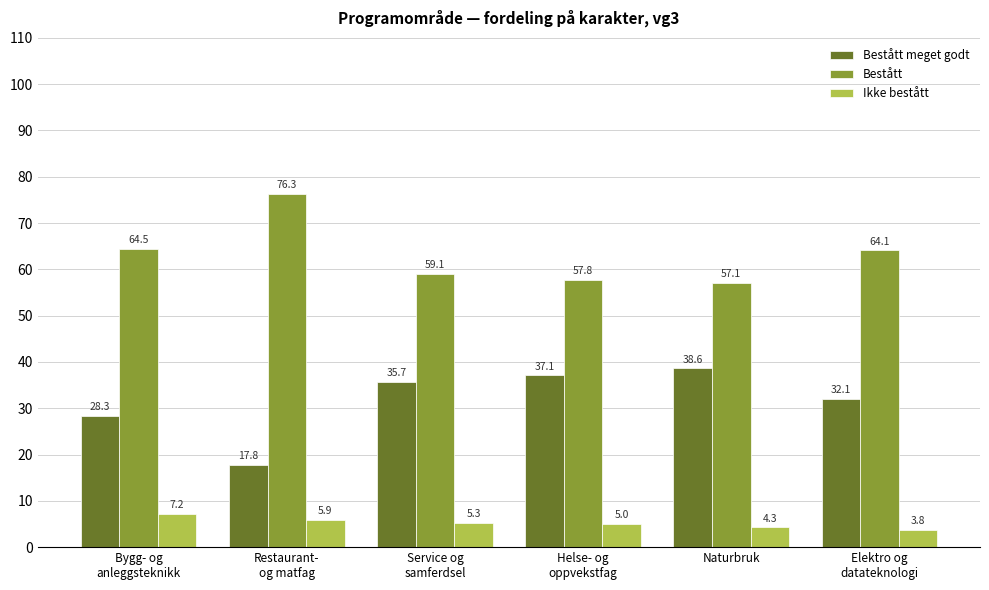

Reading right to left, what are all the values shown in this chart?

Bestått meget godt: Elektro og
datateknologi=32.1	Naturbruk=38.6	Helse- og
oppvekstfag=37.1	Service og
samferdsel=35.7	Restaurant-
og matfag=17.8	Bygg- og
anleggsteknikk=28.3
Bestått: Elektro og
datateknologi=64.1	Naturbruk=57.1	Helse- og
oppvekstfag=57.8	Service og
samferdsel=59.1	Restaurant-
og matfag=76.3	Bygg- og
anleggsteknikk=64.5
Ikke bestått: Elektro og
datateknologi=3.8	Naturbruk=4.3	Helse- og
oppvekstfag=5.0	Service og
samferdsel=5.3	Restaurant-
og matfag=5.9	Bygg- og
anleggsteknikk=7.2